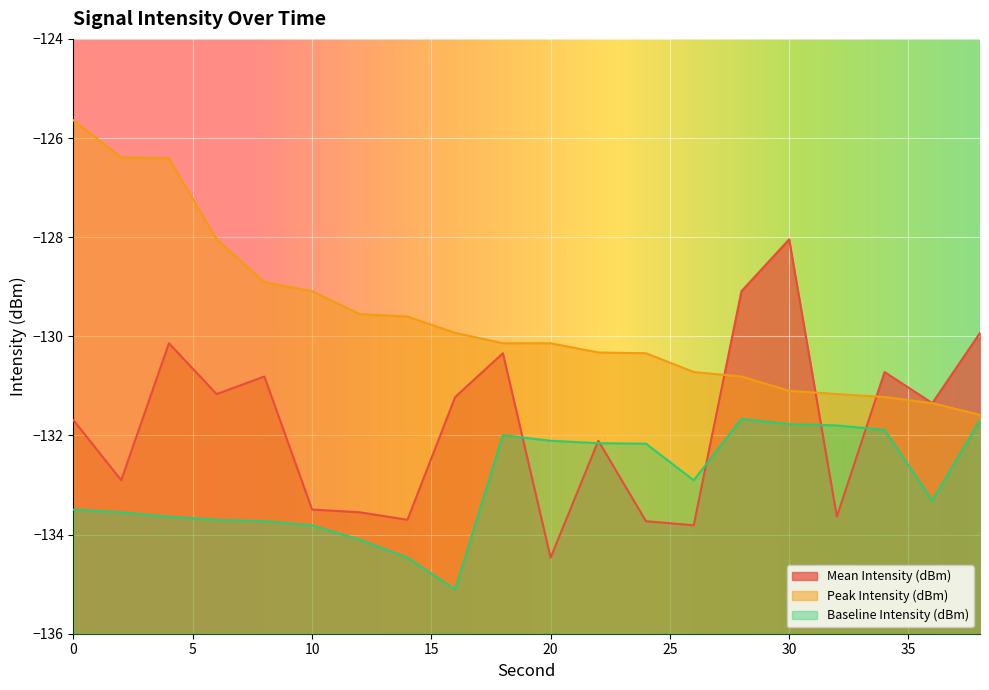

Does the chart display data point markers on the line(s)?

No